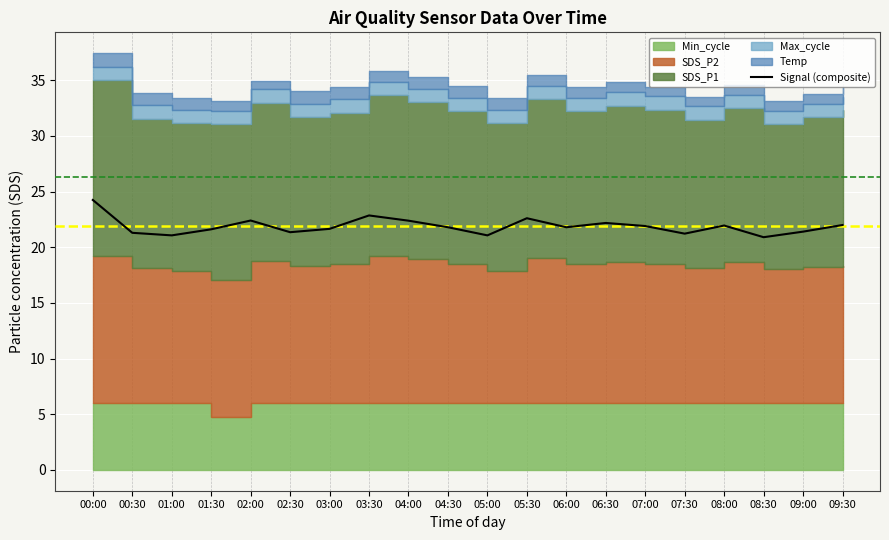

What is the difference between the values at 03:30 and 07:00?

0.9